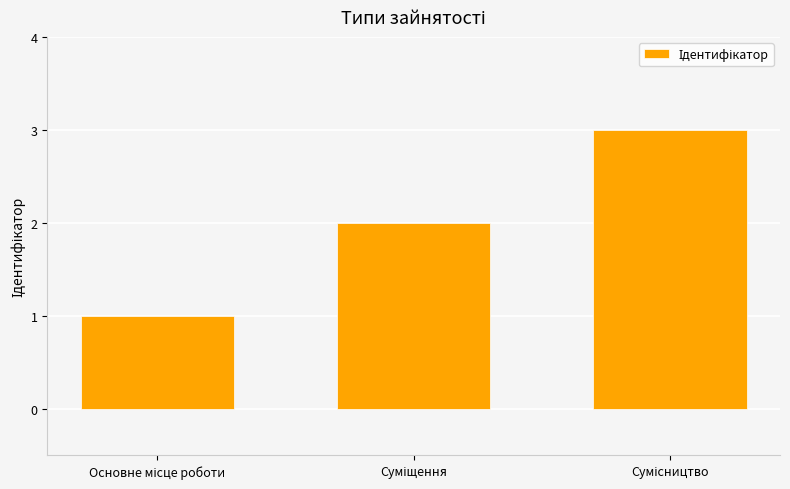

What is the sum of all values?

6